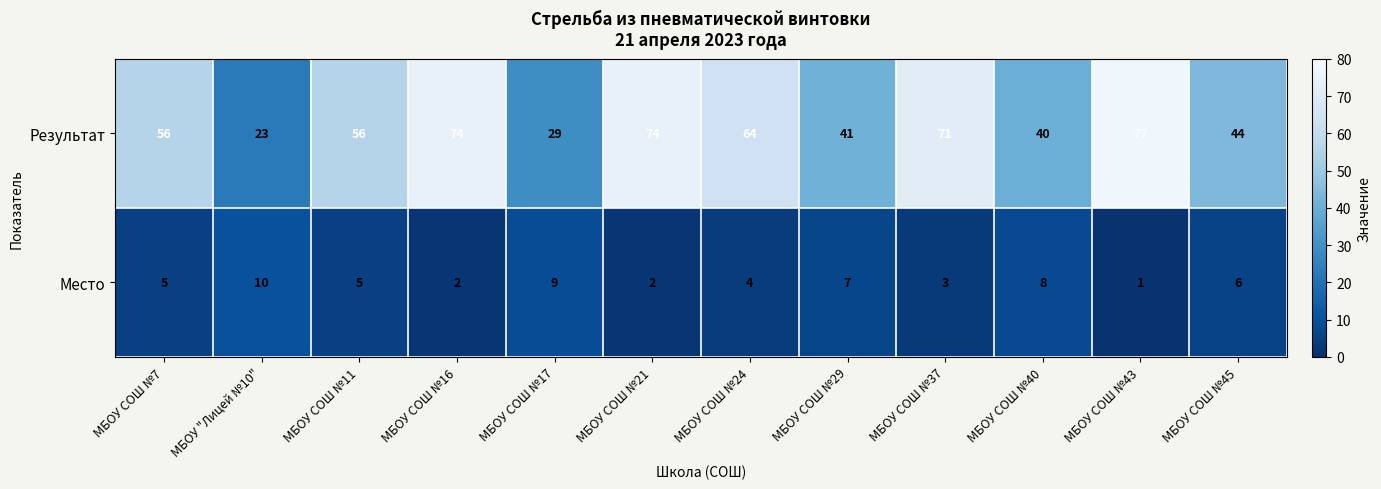

What is the difference between the maximum and minimum values in the Результат series?

54